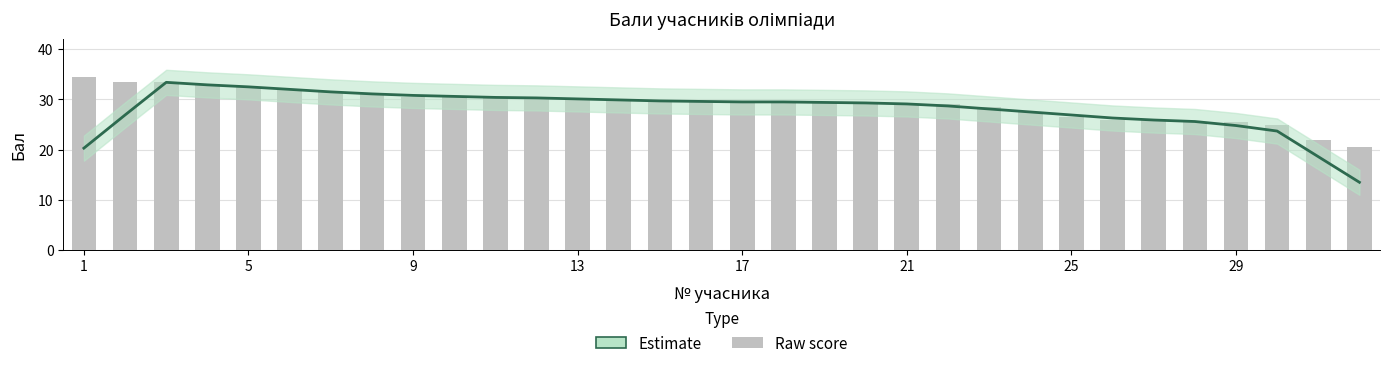

What is the change in value from 10 to 17?

-1.0